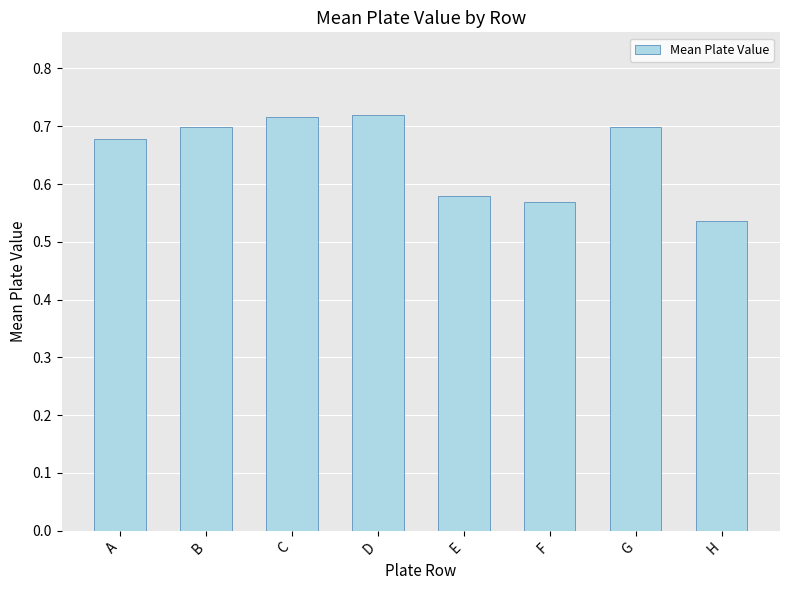

Between B and F, which is larger?

B